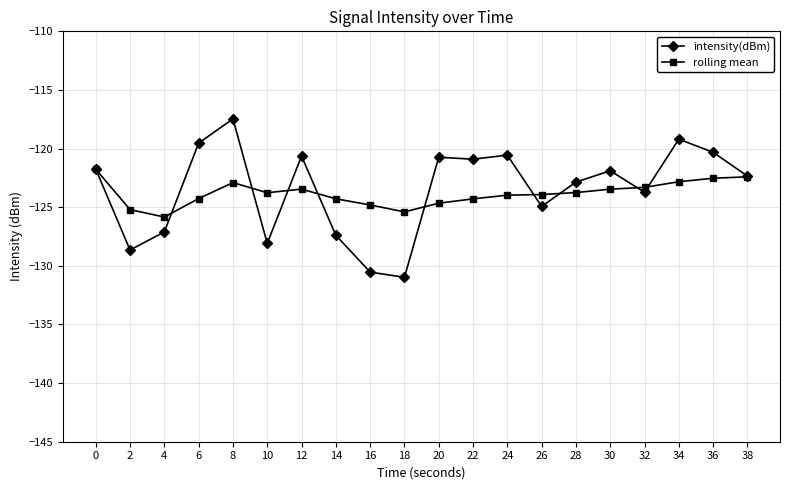

At which category does intensity(dBm) reach its first local valley?

2